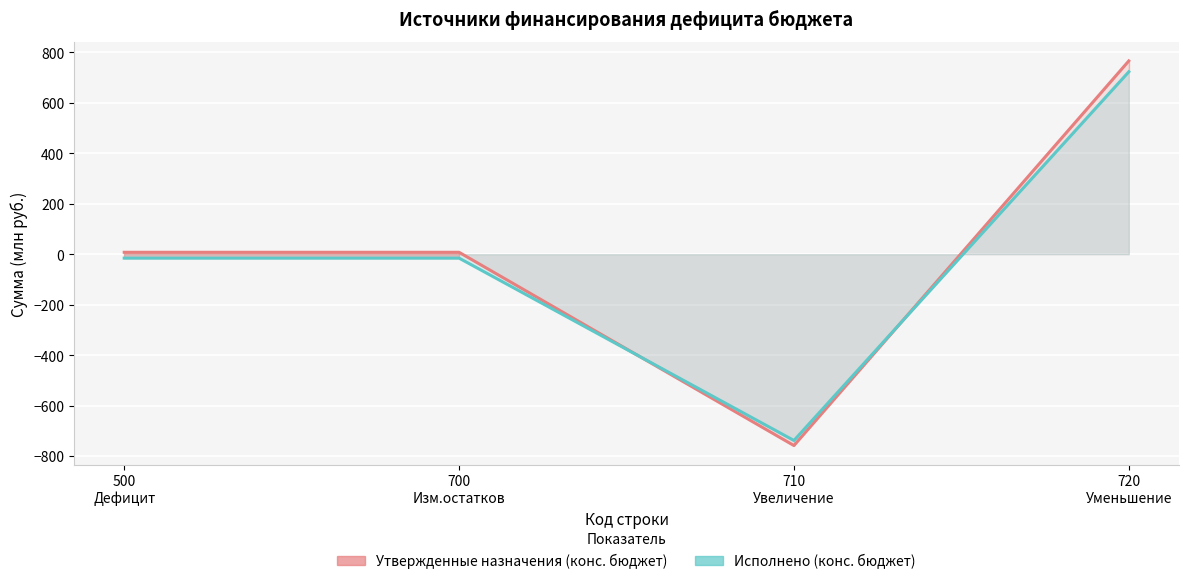

Which category has the highest value in the Утвержденные назначения (конс. бюджет) series?

720
Уменьшение